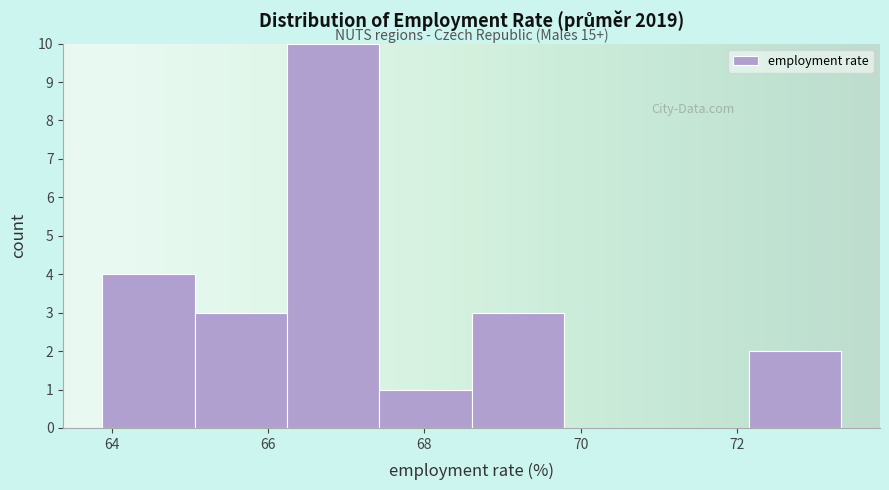

Which range on the x-axis has the tallest bar?

66.2 to 67.4